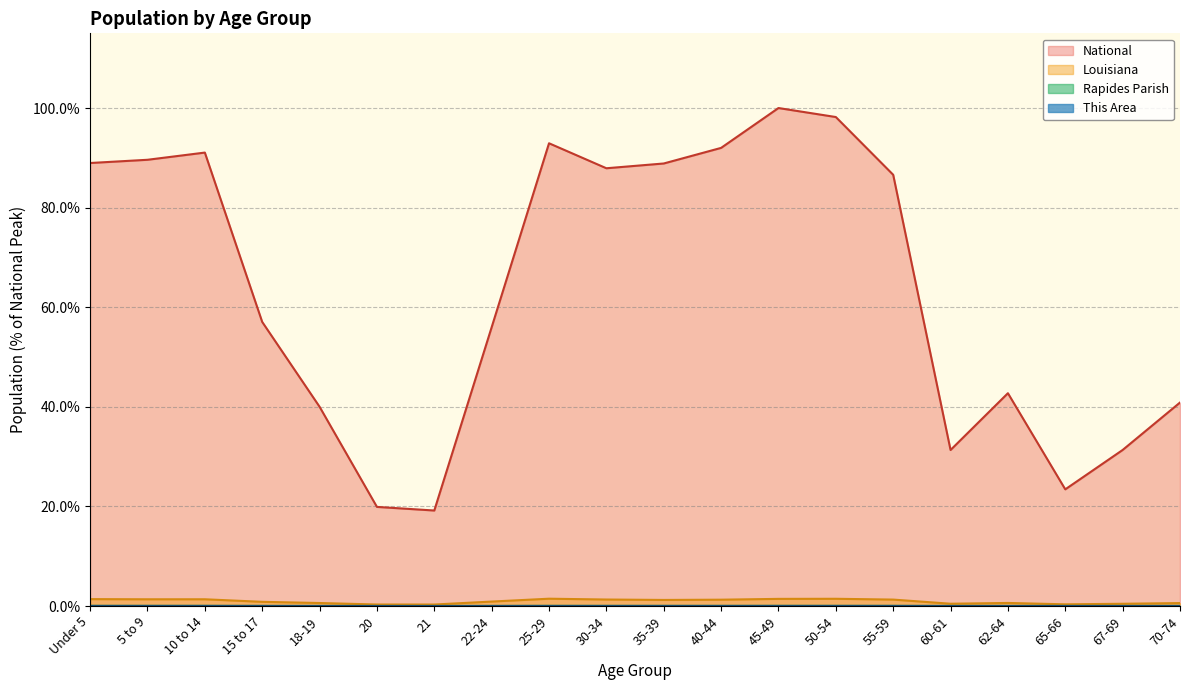

What position from the right is 15 to 17?

17